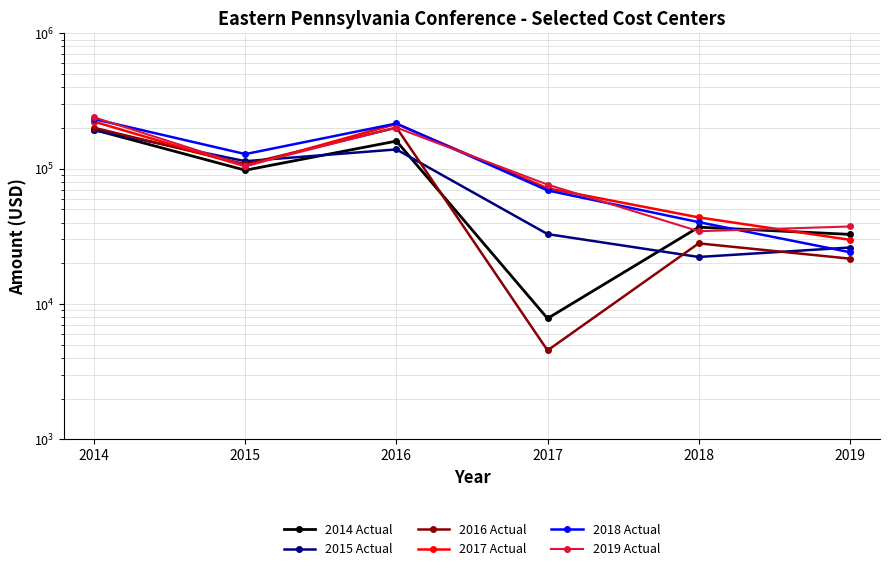

Reading left to right, extract all data points from this chart.

2014 Actual: 193866	97419	159980	7828	36990	32714
2015 Actual: 192660	113616	138772	32862	22269	26161
2016 Actual: 200468	107787	201201	4544	28070	21650
2017 Actual: 222644	104220	214158	71673	43681	29835
2018 Actual: 232578	128210	215719	69078	40299	24162
2019 Actual: 239597	105140	201102	76300	34524	37408